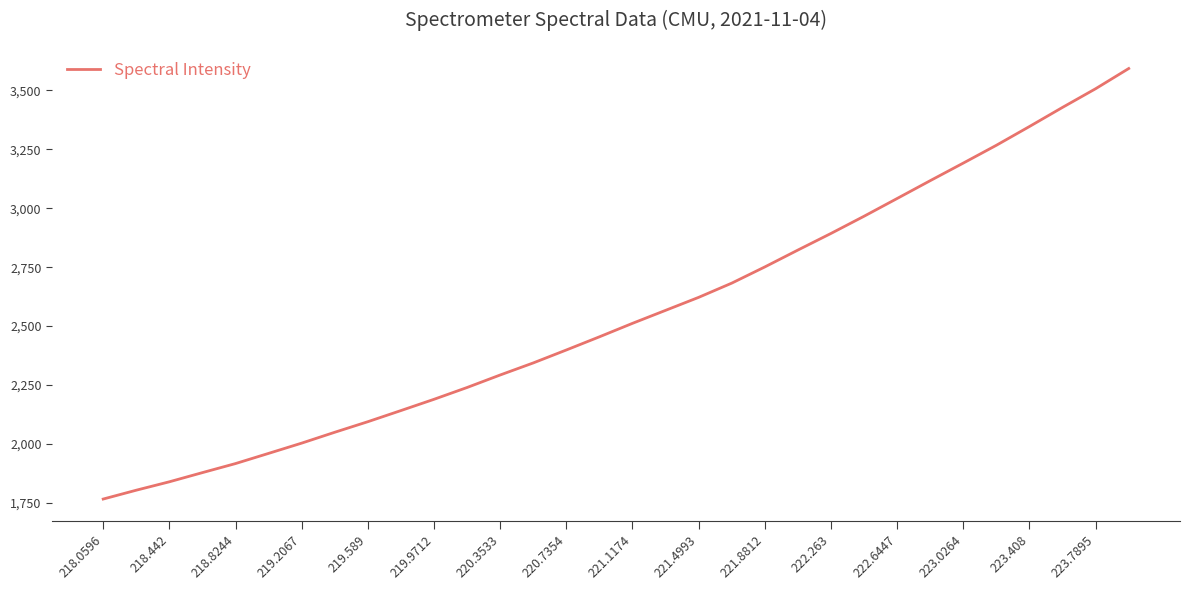

Reading left to right, list all the values displayed in this chart.

1766.2	1803.8	1839.5	1878.4	1916.8	1960.0	2003.5	2049.7	2094.5	2141.7	2189.5	2239.6	2292.7	2343.9	2398.8	2454.7	2511.9	2567.0	2622.1	2682.5	2751.2	2822.9	2893.4	2966.4	3041.7	3117.3	3192.0	3267.6	3347.2	3428.3	3507.5	3593.2